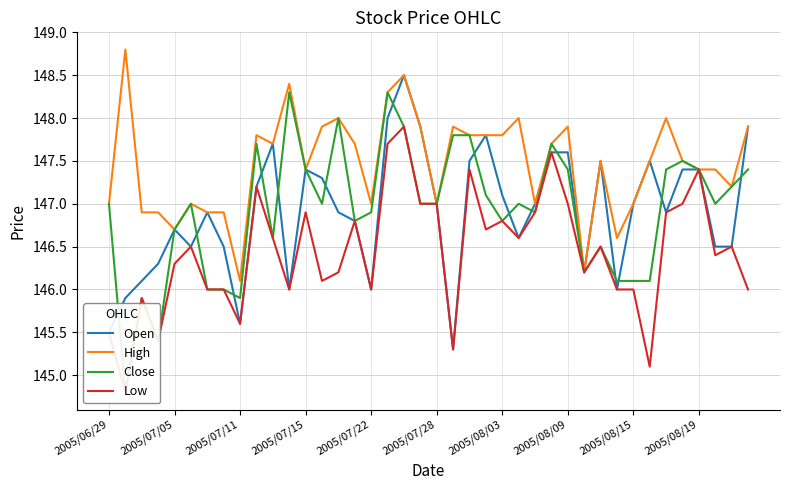

What is the minimum value for High?

146.1